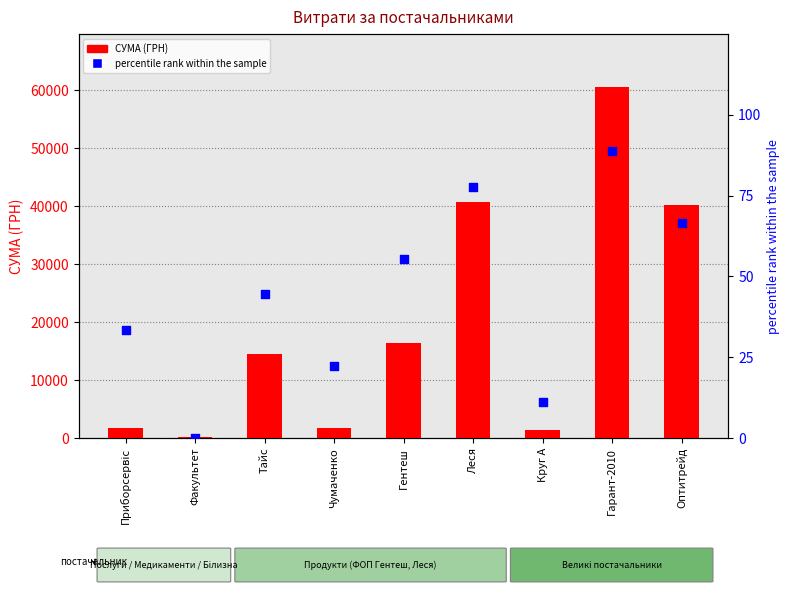

Which series reaches the maximum Y coordinate?

СУМА (ГРН)